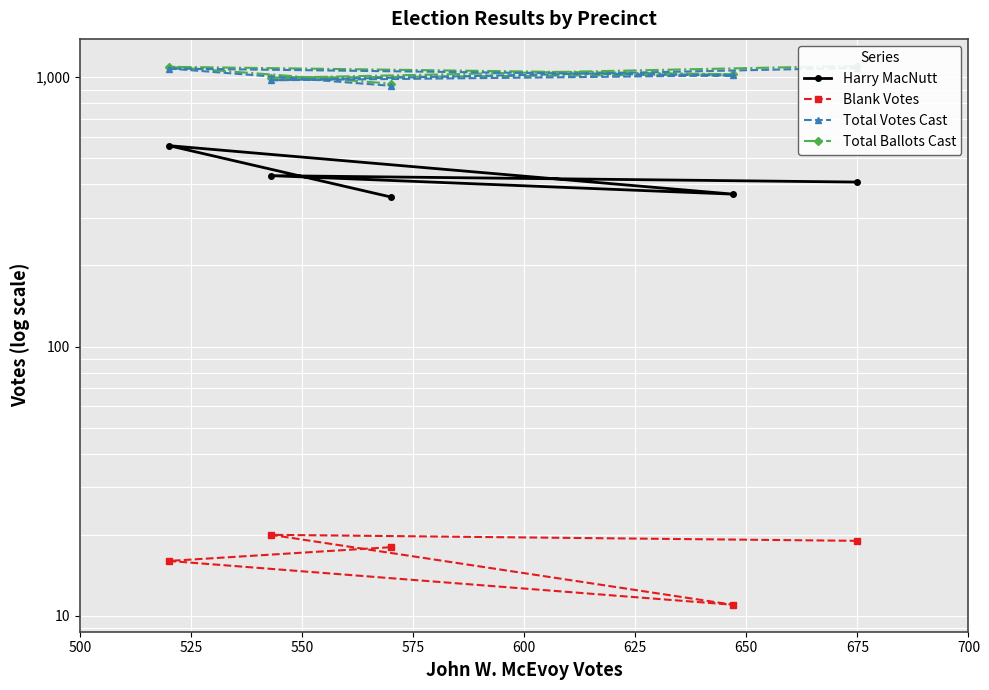

Between 500 and 525, which is larger?

525